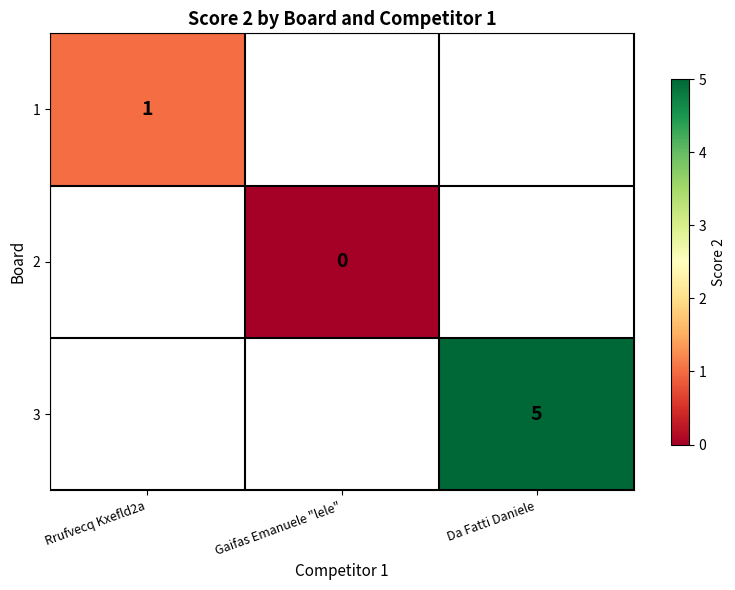

True or false: 1 has a value of 1.0 at Rrufvecq Kxefld2a.

True